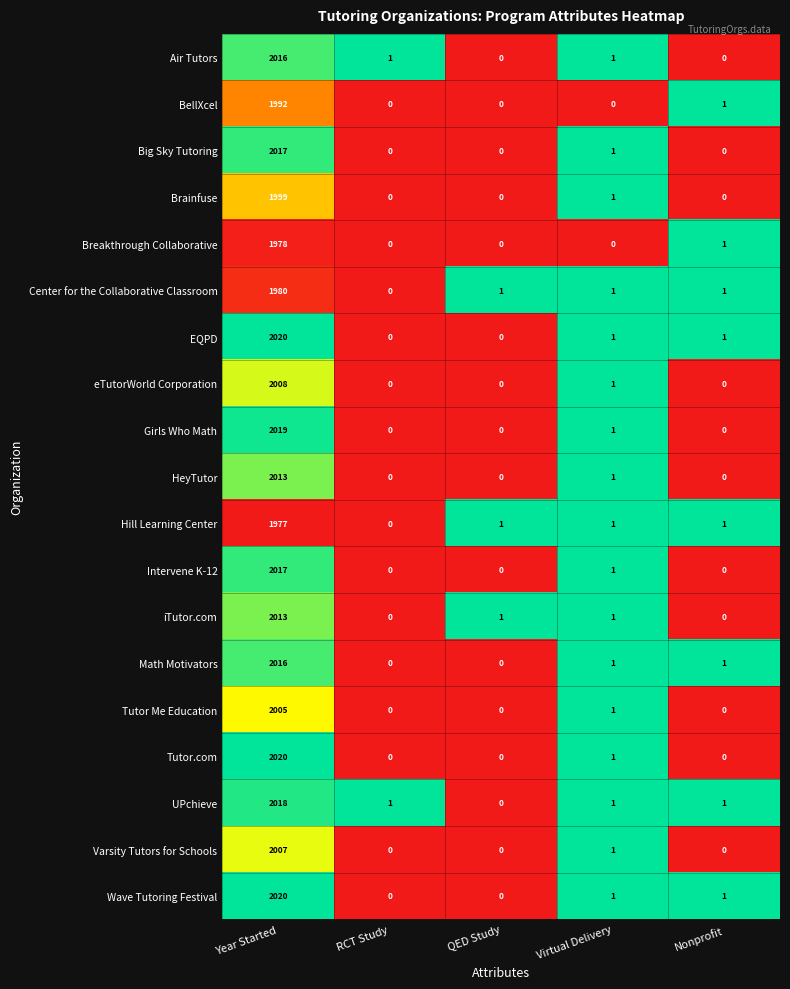

The value of Brainfuse at Nonprofit is 0. True or false?

True